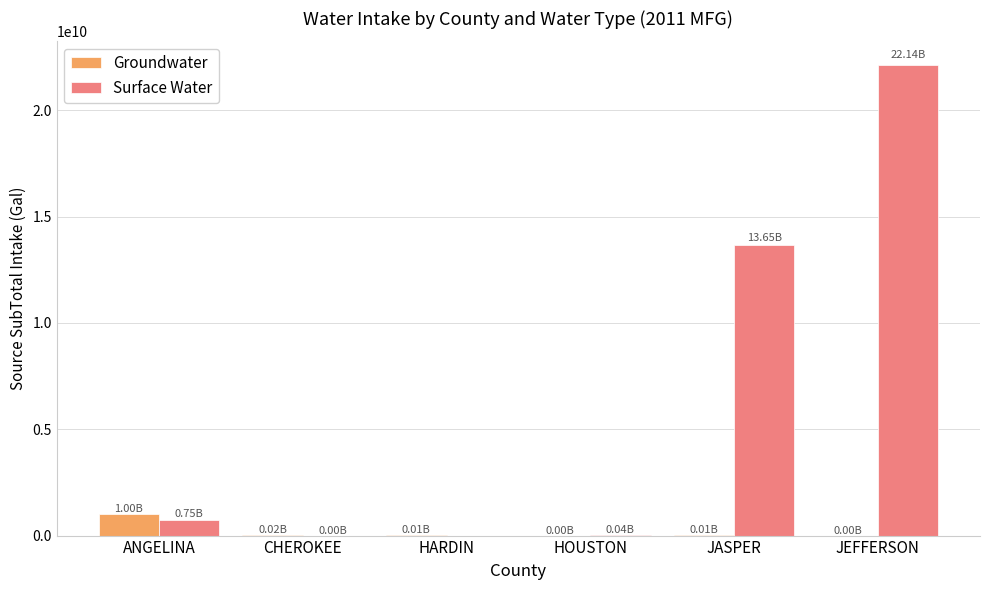

At which category does the chart reach its peak across all series?

JEFFERSON